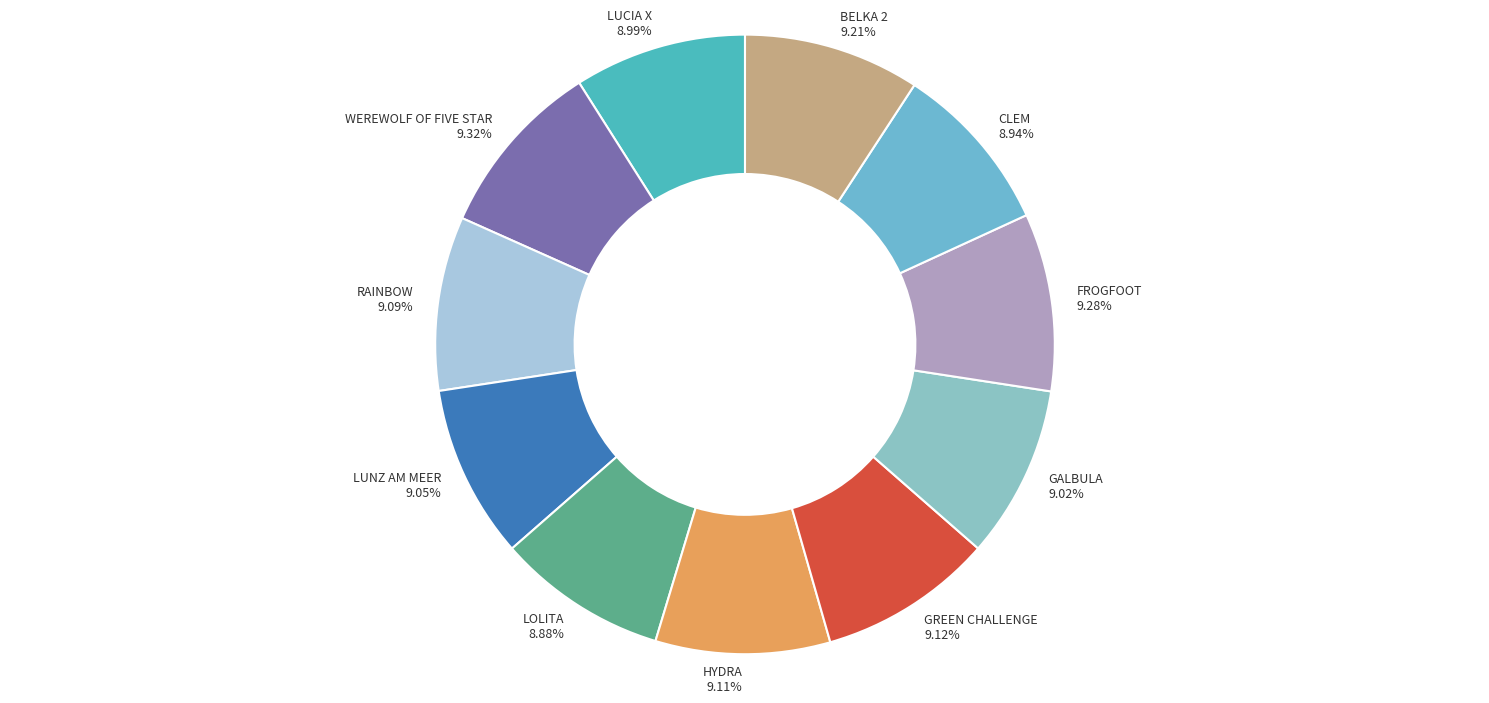

To the nearest percent, what is the average slice percentage?

9%